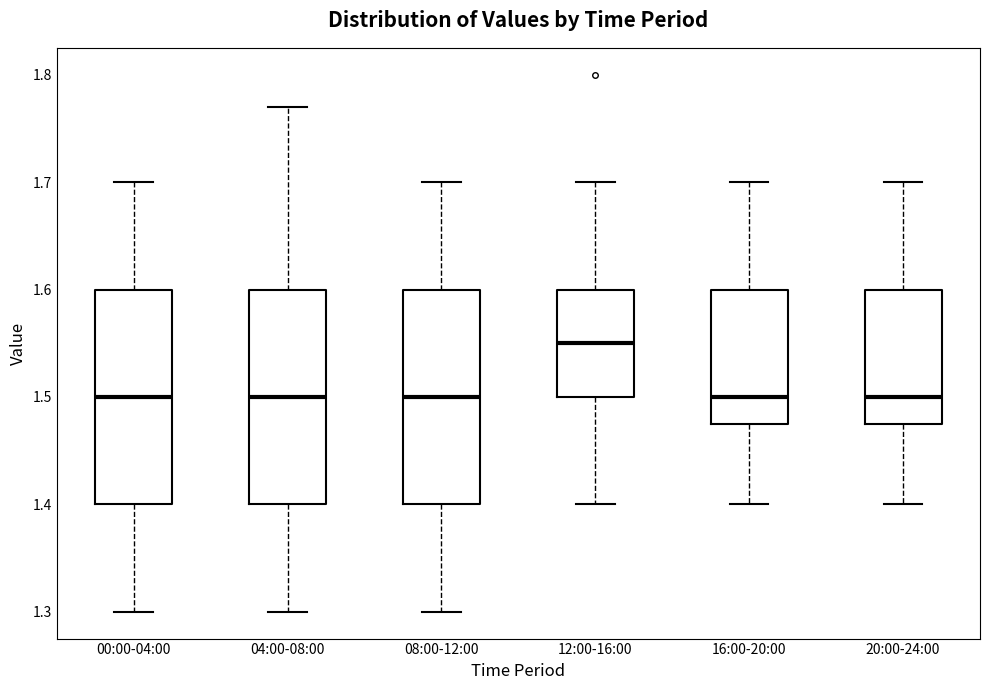

Where is the lower edge of the box for 20:00-24:00 on the y-axis? The values are not printed on the chart, so give them approximately, as read against the axis.

1.48